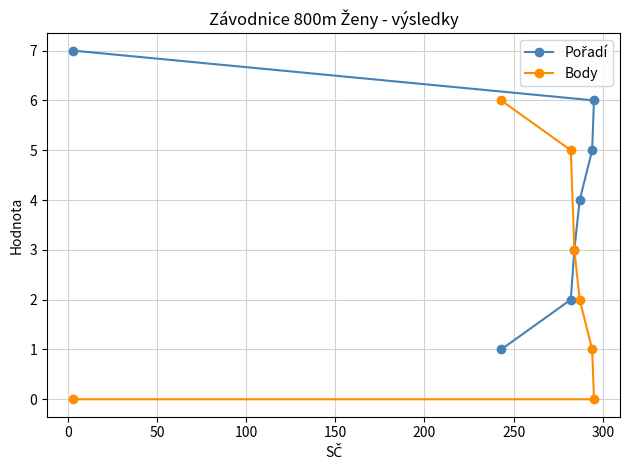

What is the difference between the maximum and minimum values in the Pořadí series?

6